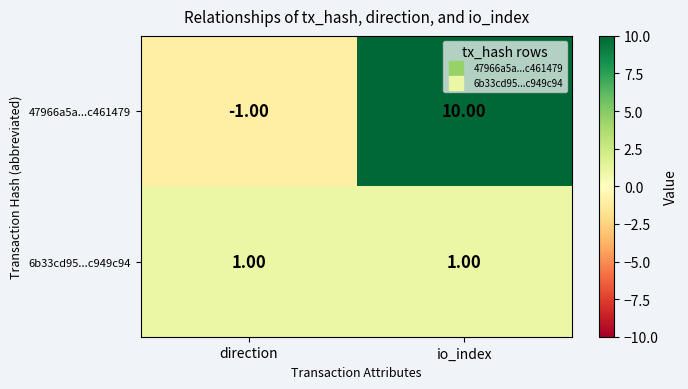

At which category is the sum across all series the highest?

io_index